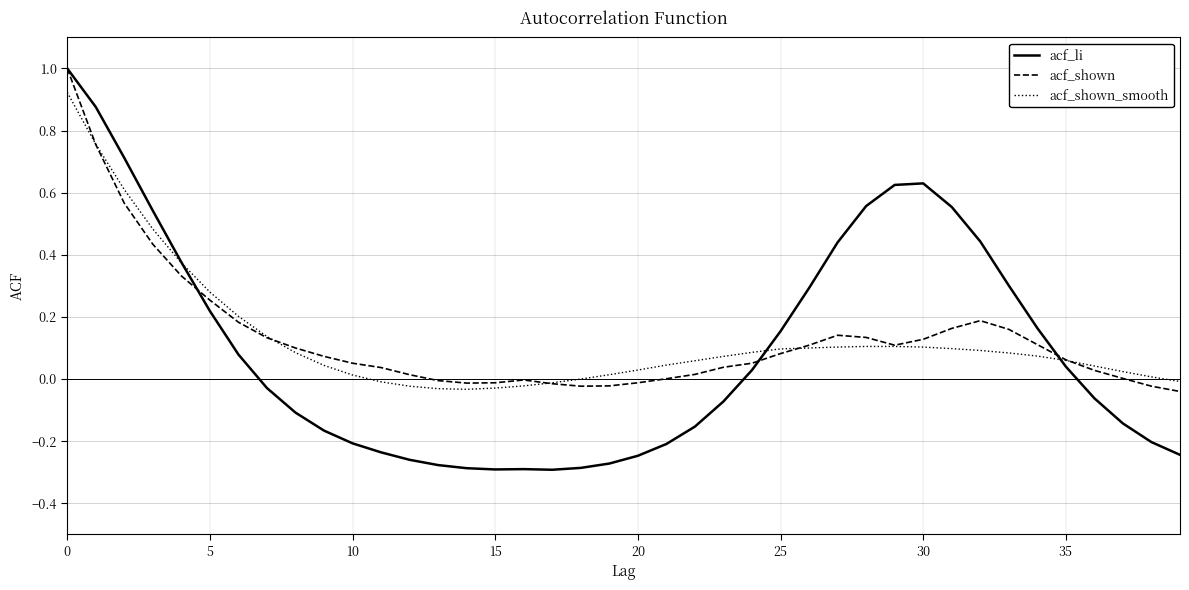

Which series has the widest spread of values?

acf_li